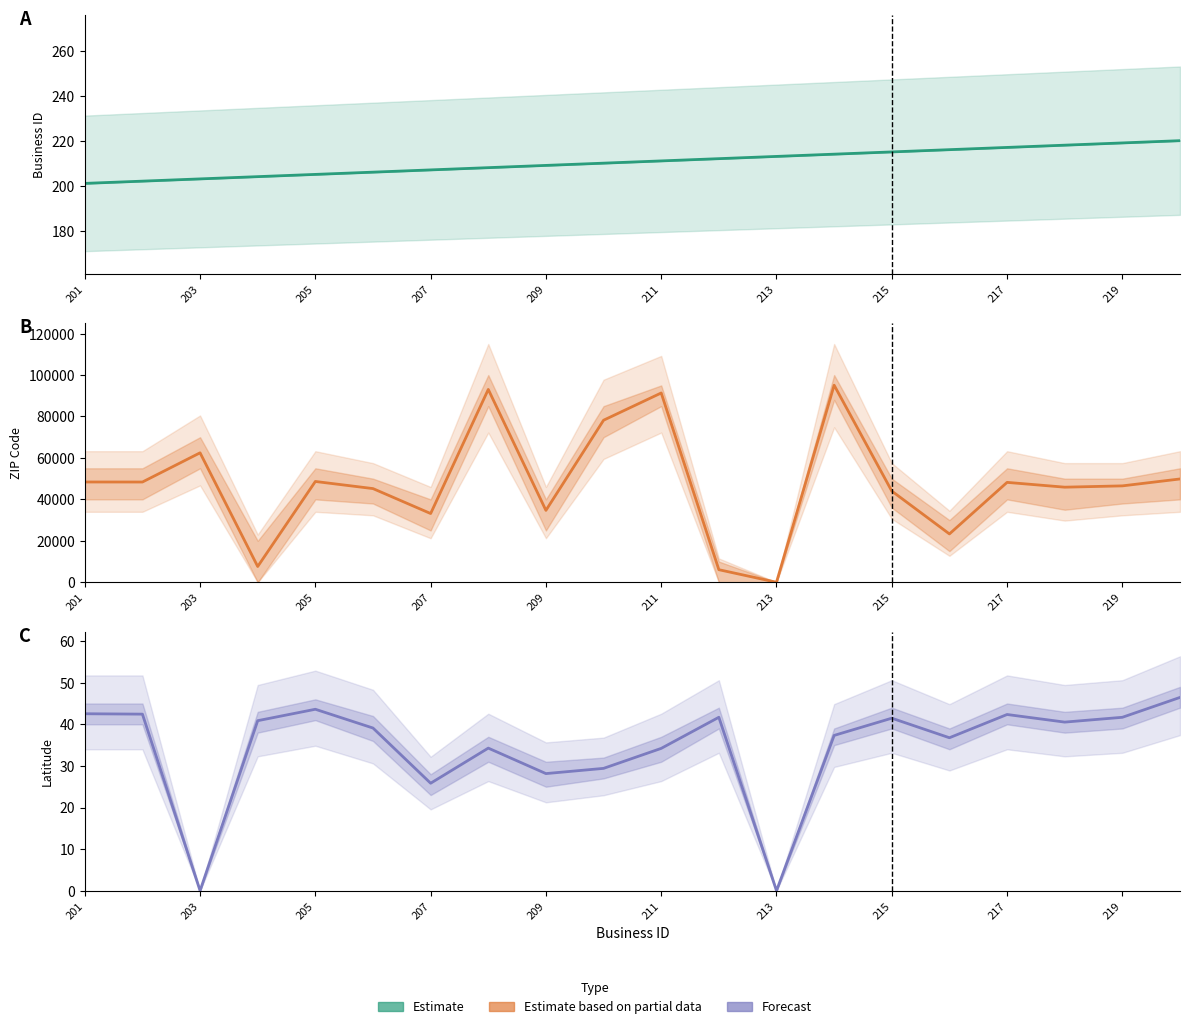

True or false: Forecast and Estimate based on partial data intersect in this chart.

False